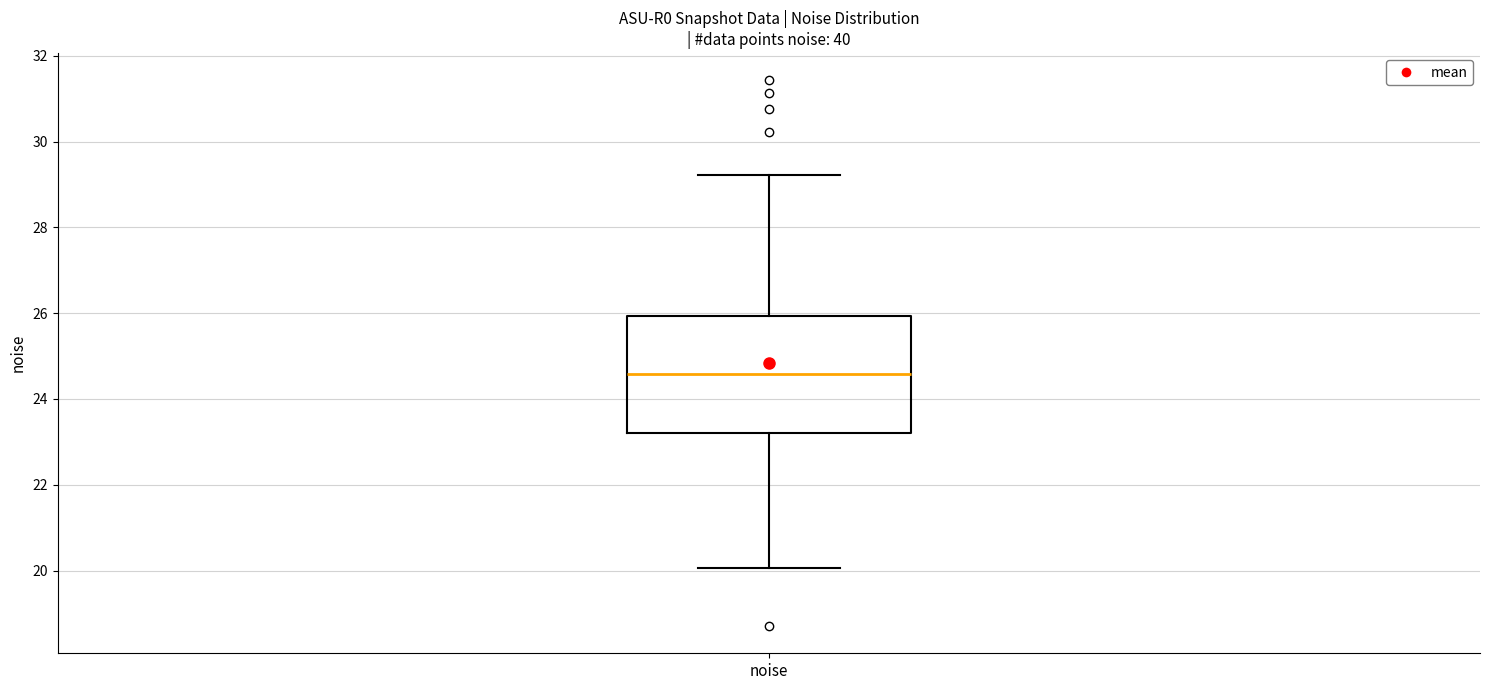

Where does the lower whisker of the box for noise end on the y-axis? The values are not printed on the chart, so give them approximately, as read against the axis.

20.0